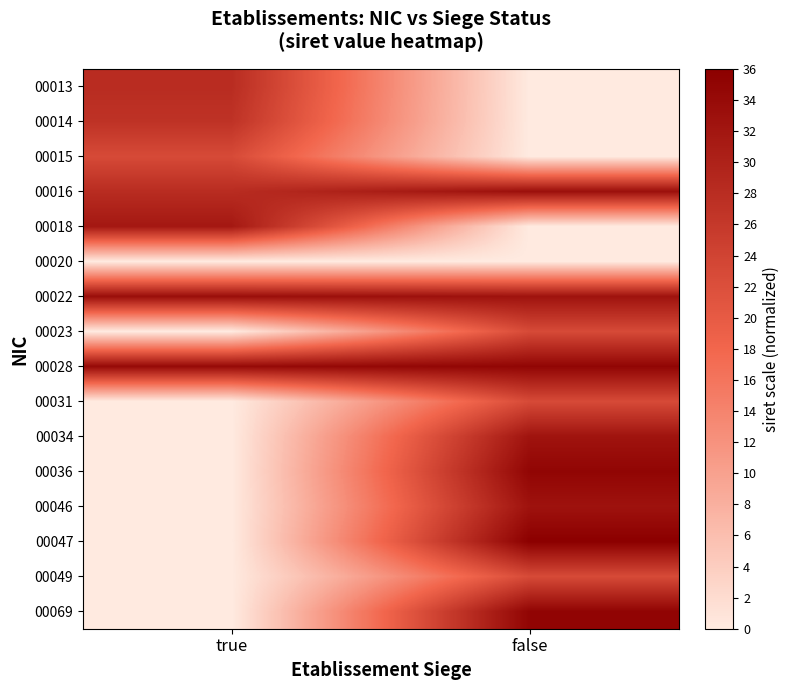

At how many categories does at least one series exceed 0?

2